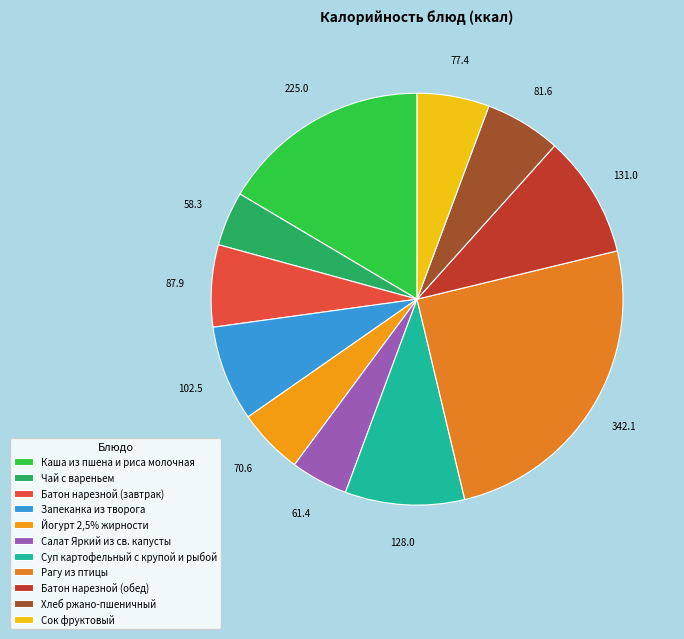

Is there any slice that represents more than half of the pie?

No